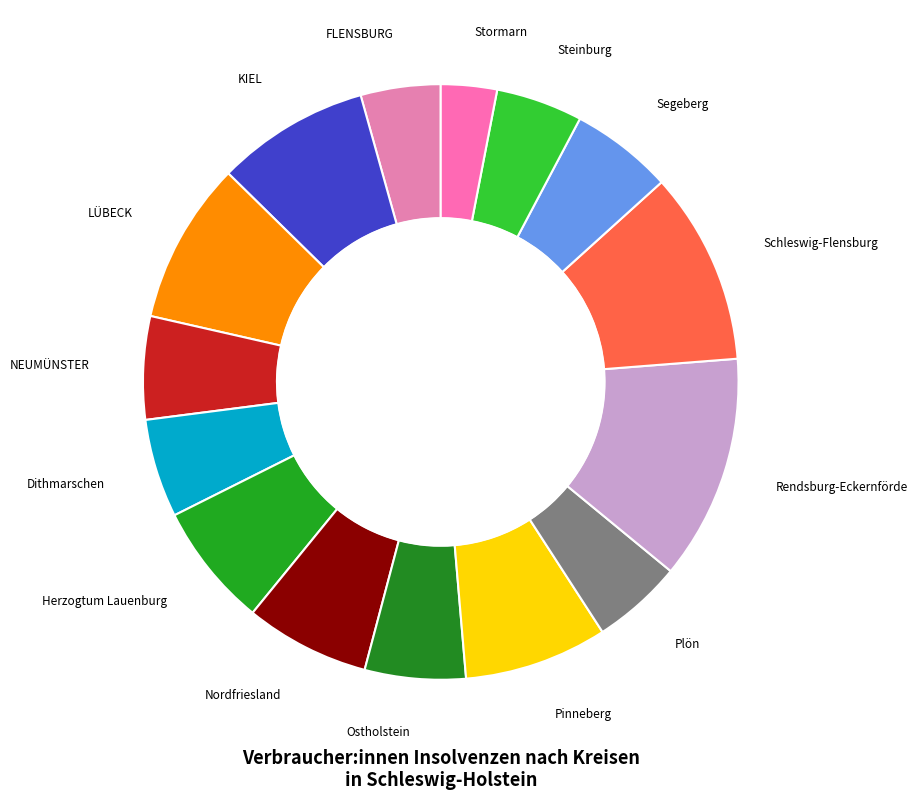

Which category has the biggest portion of the pie?

Rendsburg-Eckernförde